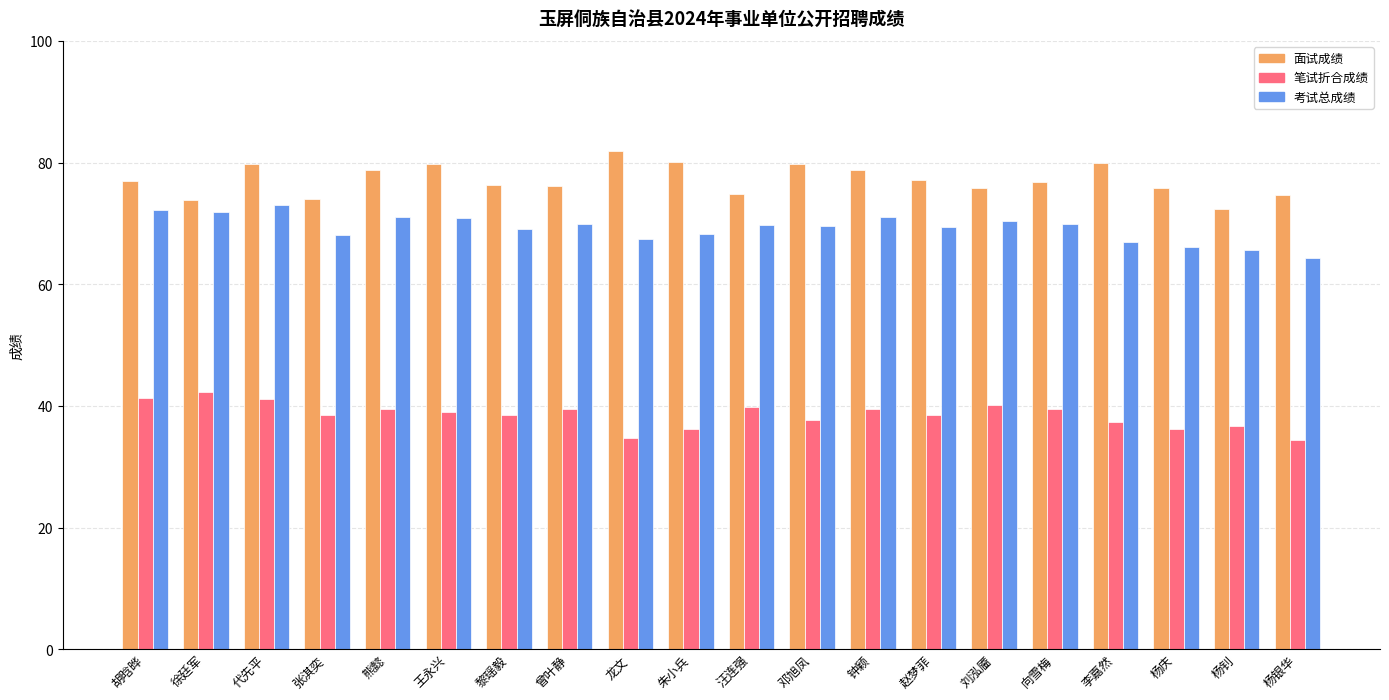

What value does the 考试总成绩 series have at 刘泓靥?

70.4